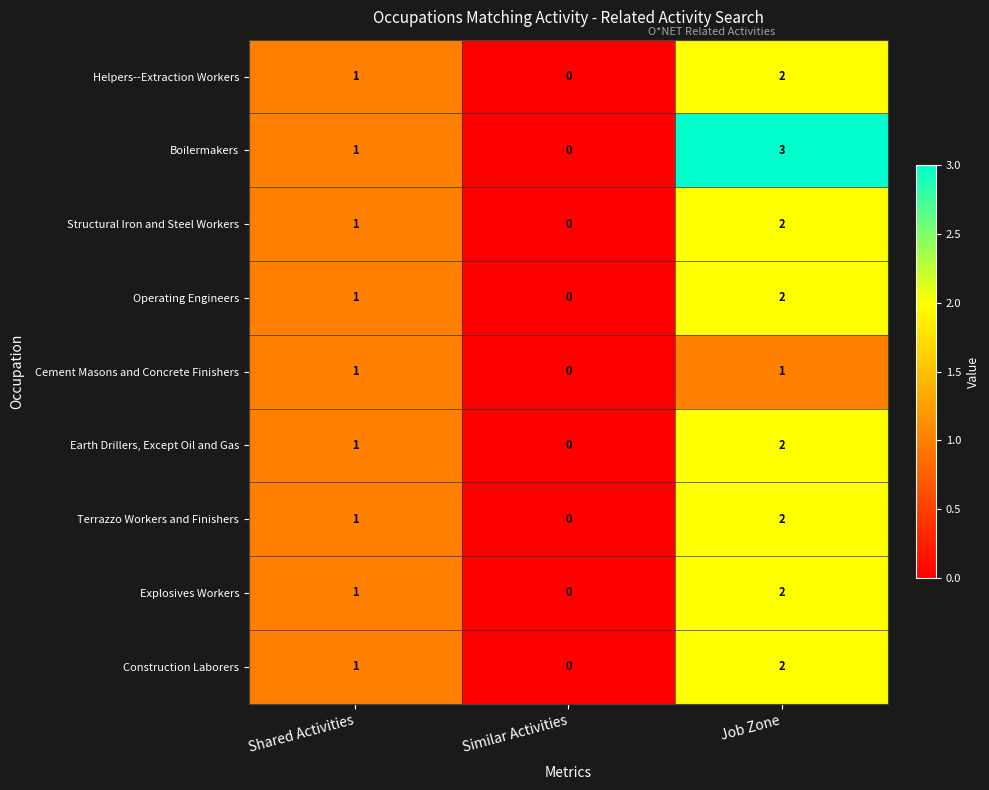

How many data points does each series have?

3